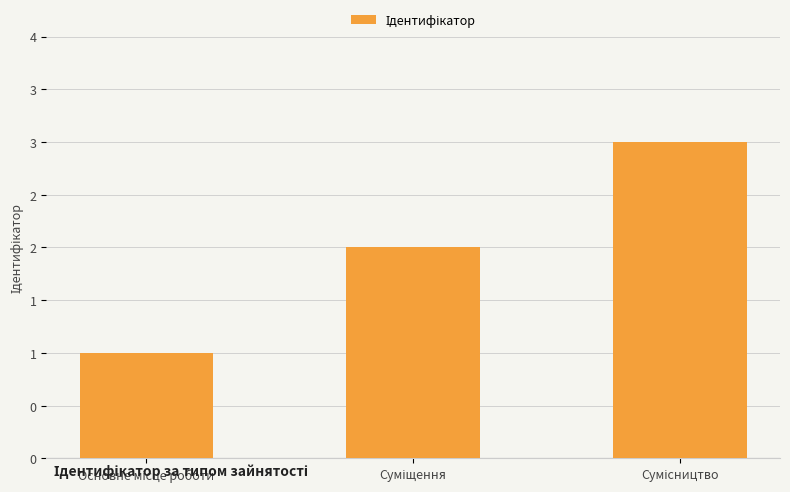

What is the approximate value at Основне місце роботи?

1